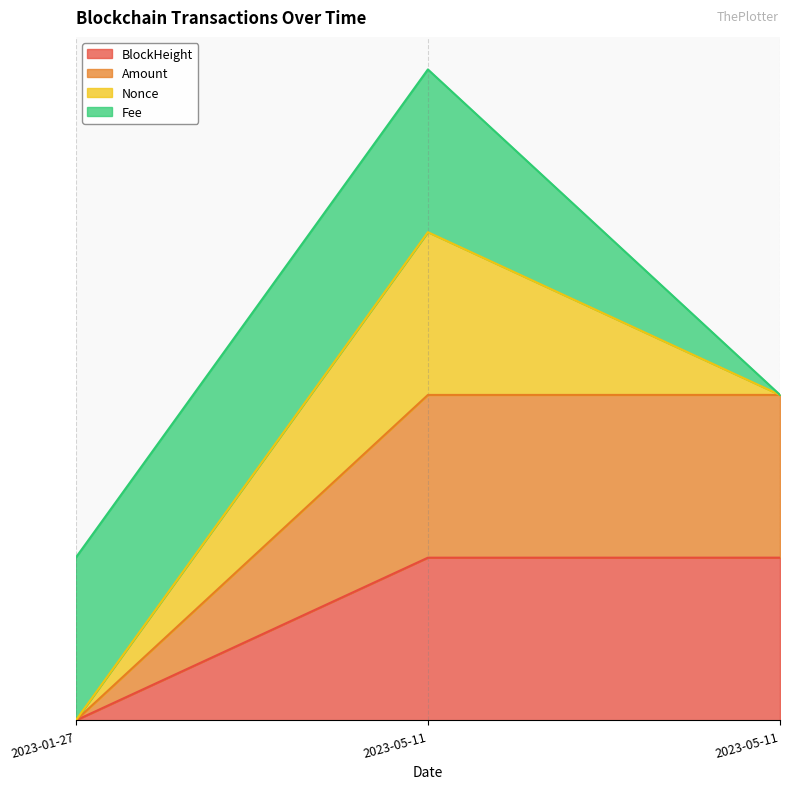

At which category is the sum across all series the highest?

2023-05-11